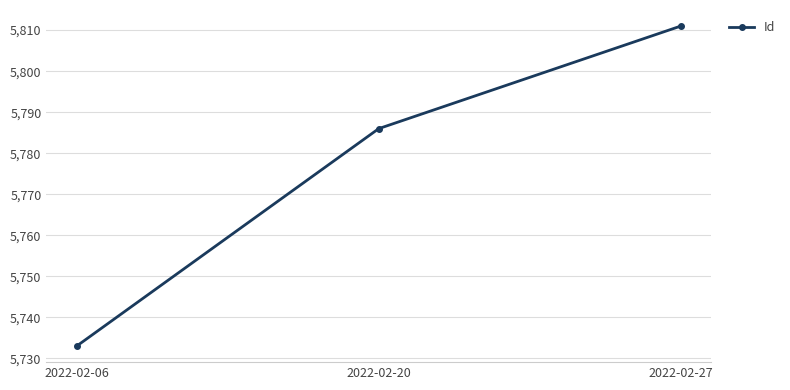

How many data points are less than 5786?

1